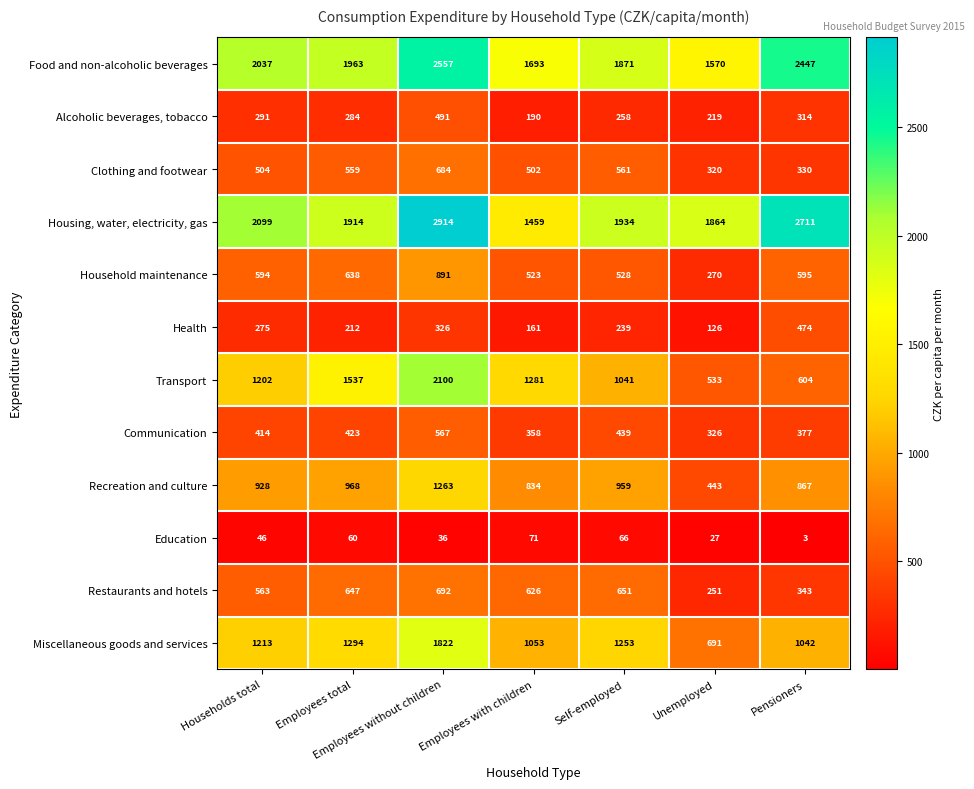

What is the difference between the maximum and minimum values in the Education series?

68